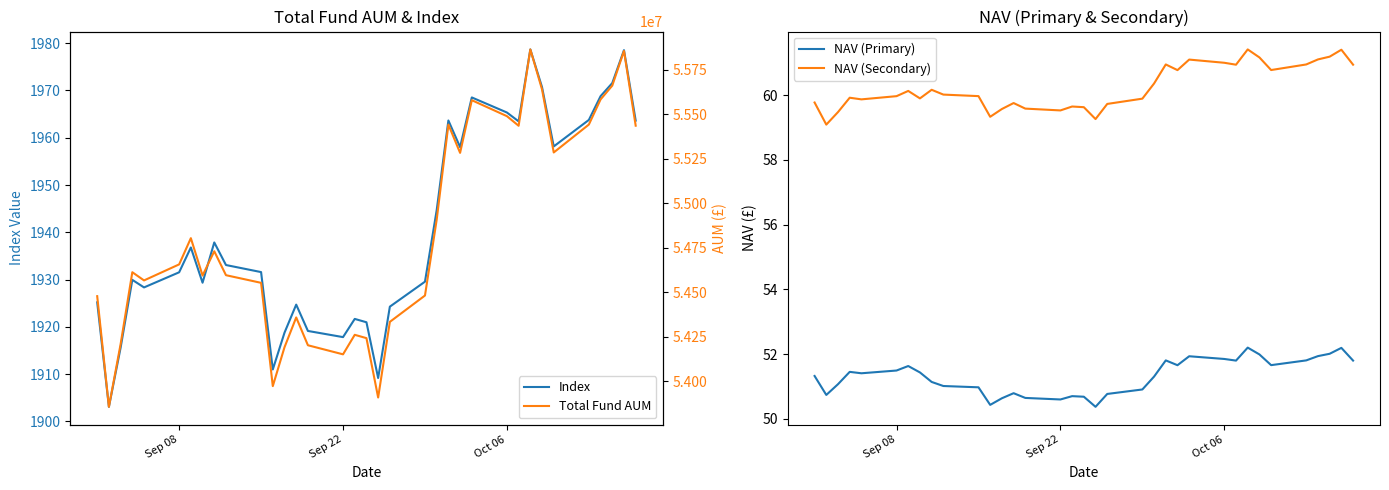

What are all the series names shown in the legend?

Index, NAV (Primary), NAV (Secondary), Total Fund AUM